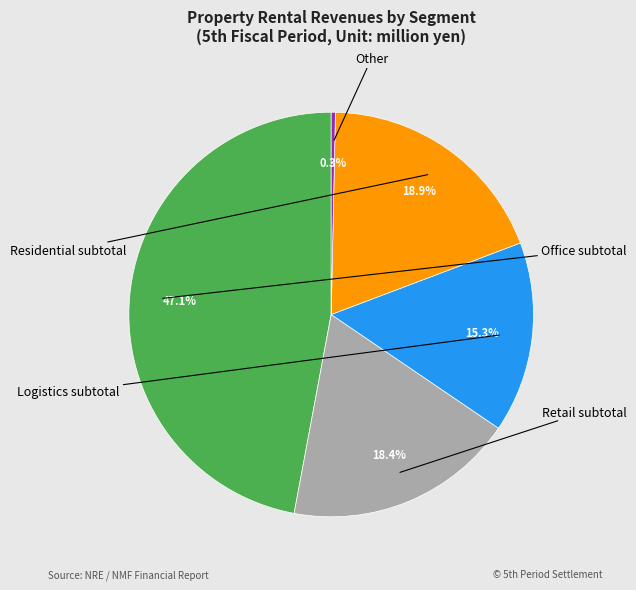

Is there any slice that represents more than half of the pie?

No